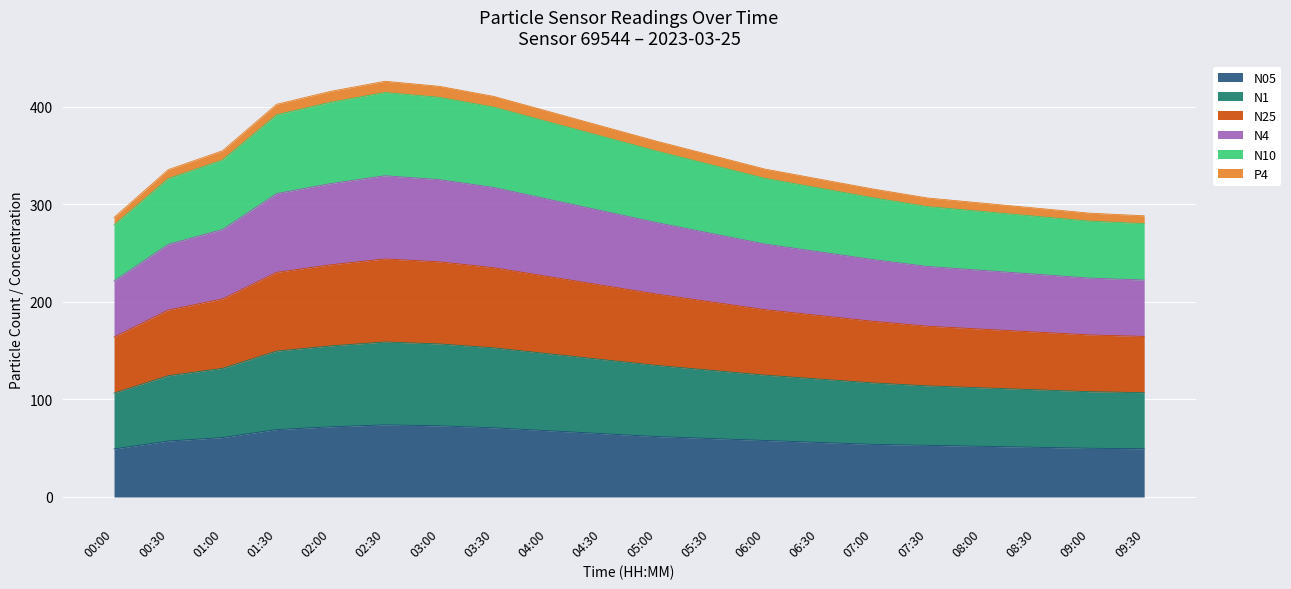

True or false: P4 has more than 0 points higher than both neighbors.

True